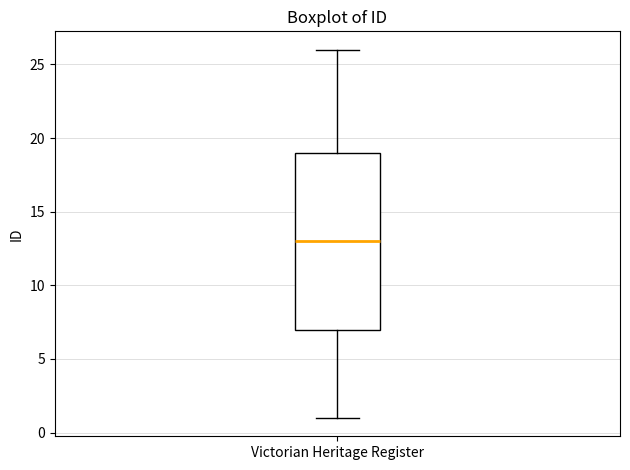

Transcribe this box plot: give where the median line is, the range the box spans, and where the two whiskers end, as read against the y-axis. The values are not printed on the chart, so give them approximately, as read against the axis.

median 13, box 7 to 19, whiskers 1 to 26